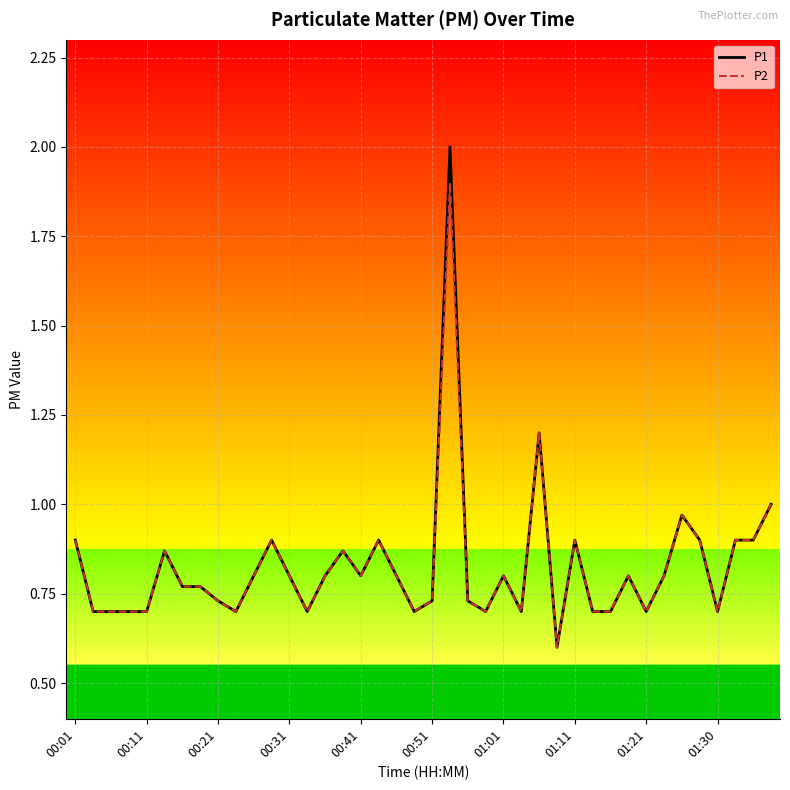

What is the difference between the maximum and minimum values in the P2 series?

1.3